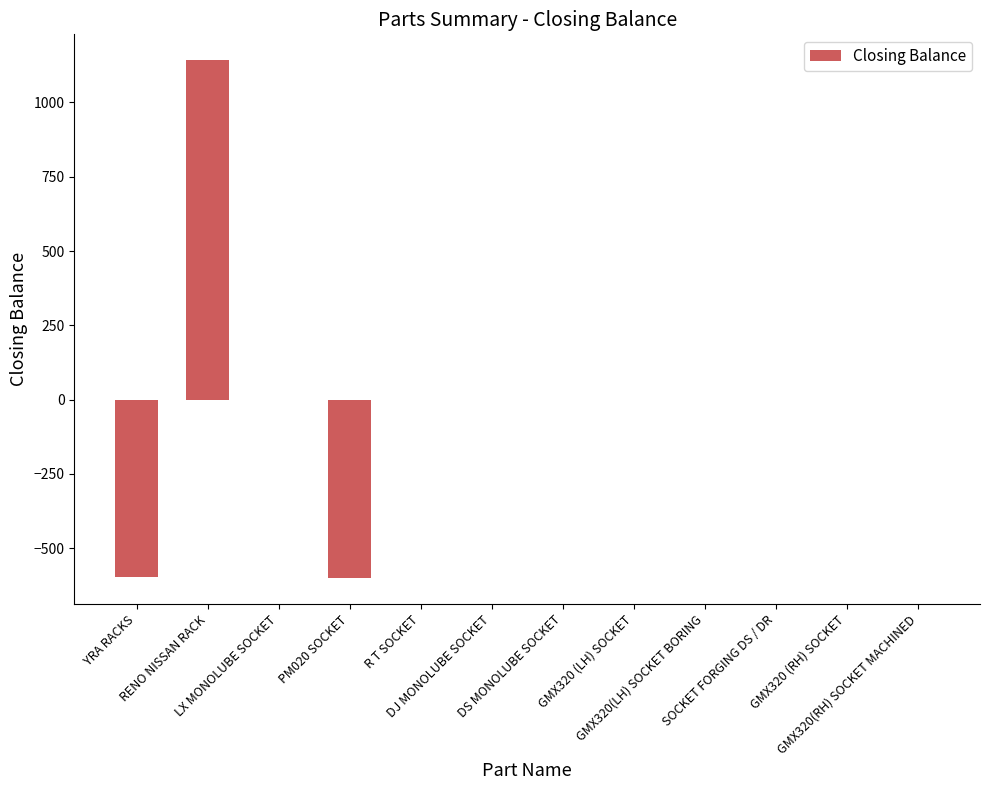

Count the number of categories in the chart.

12